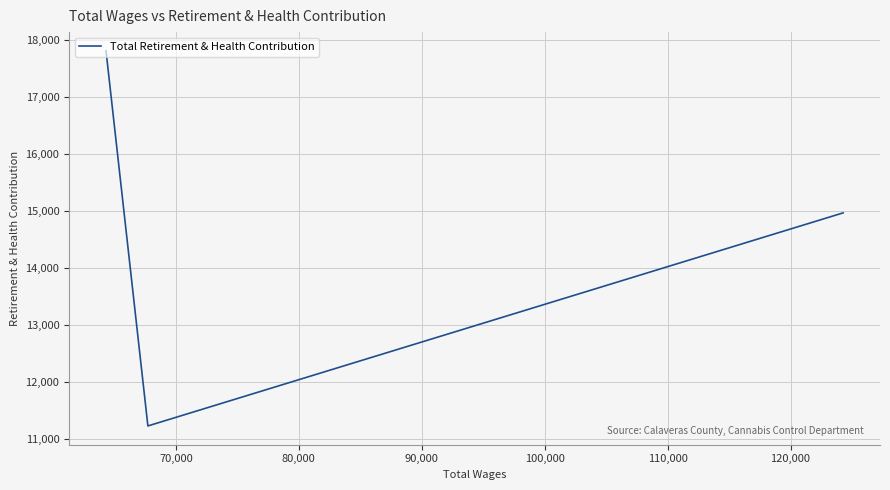

What is the greatest value displayed?

17801